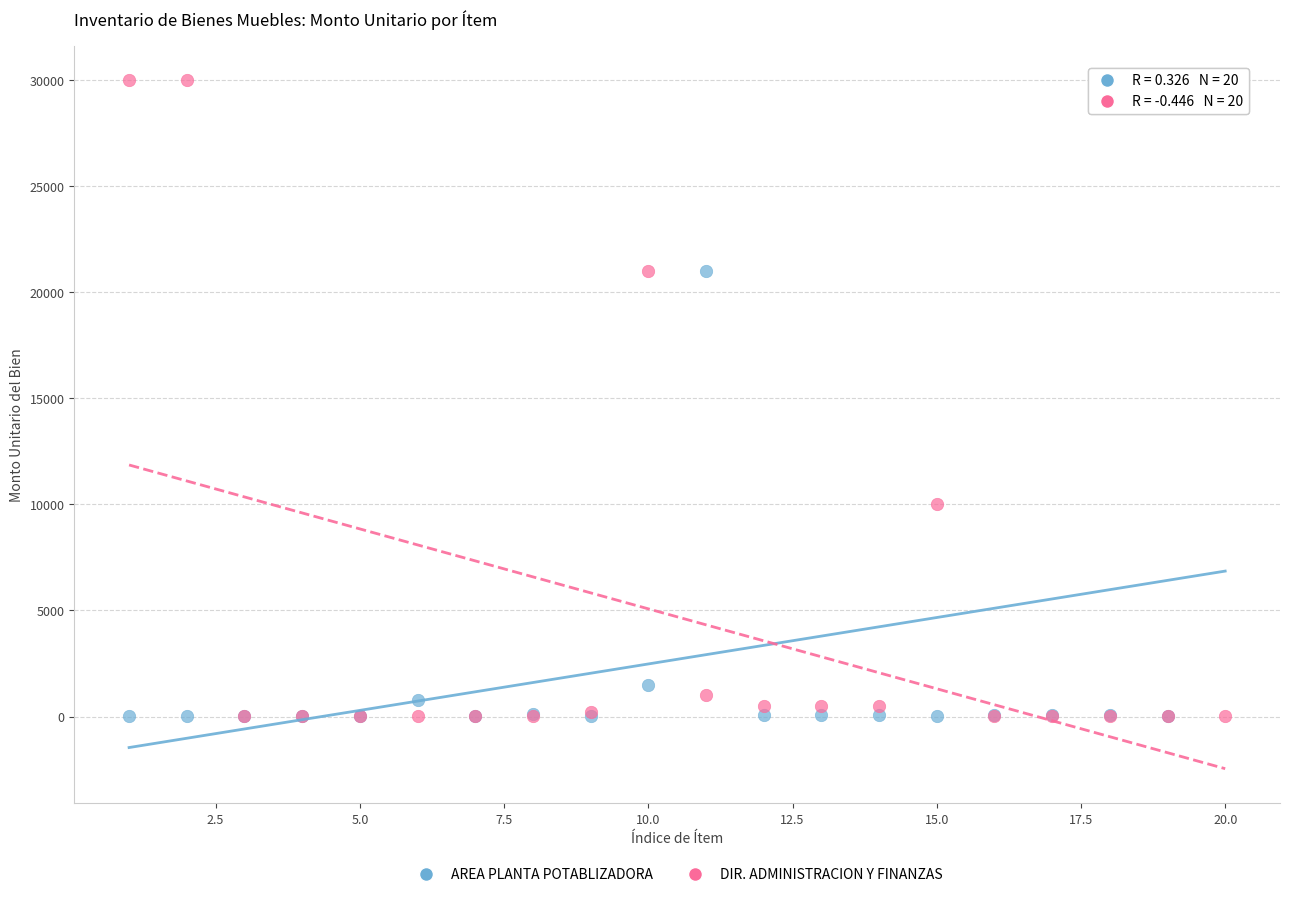

In the AREA PLANTA POTABLIZADORA series, what Y value is closest to 15005?

21000